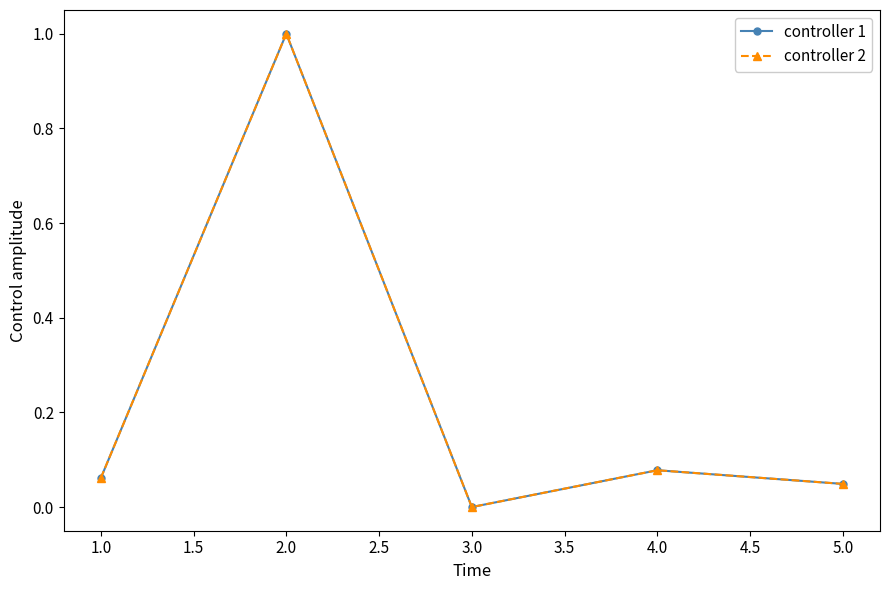

Is this an area chart (filled region under the line)?

No